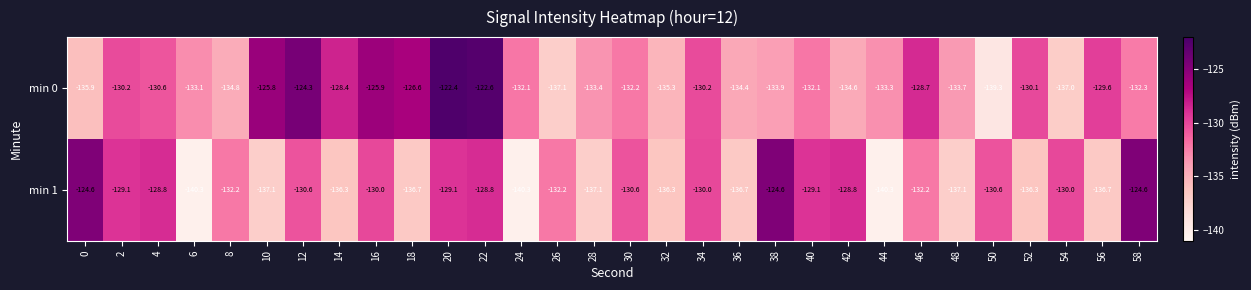

Which series changed the most between 0 and 44?

min 1